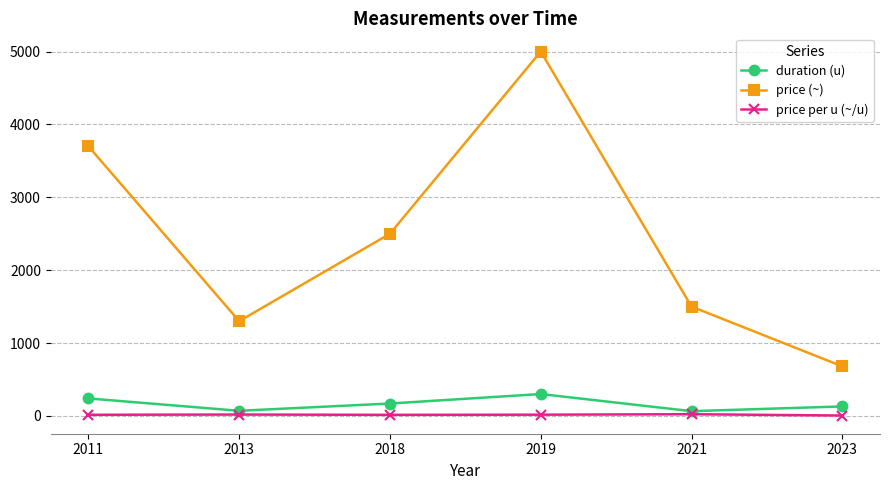

Does the chart have visible grid lines?

Yes